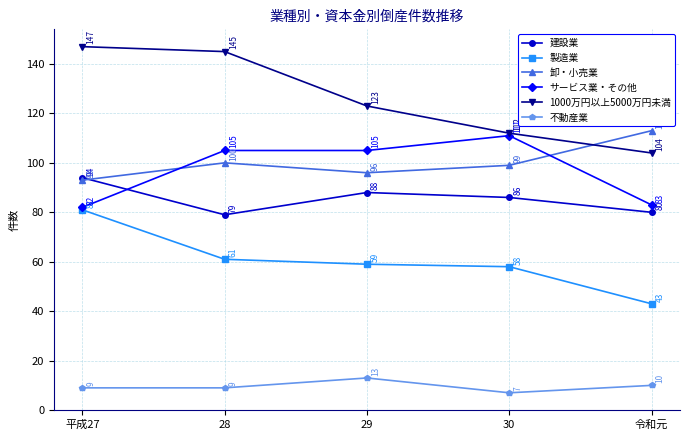

Reading left to right, transcribe all the data shown in this chart.

建設業: 94	79	88	86	80
製造業: 81	61	59	58	43
卸・小売業: 93	100	96	99	113
サービス業・その他: 82	105	105	111	83
1000万円以上5000万円未満: 147	145	123	112	104
不動産業: 9	9	13	7	10